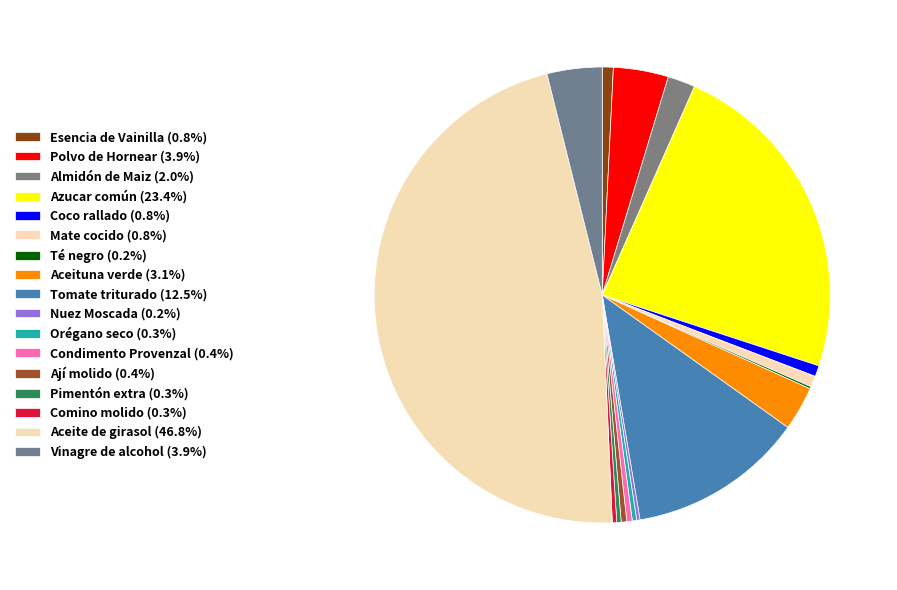

What percentage do Mate cocido and Esencia de Vainilla together represent?

1.6%